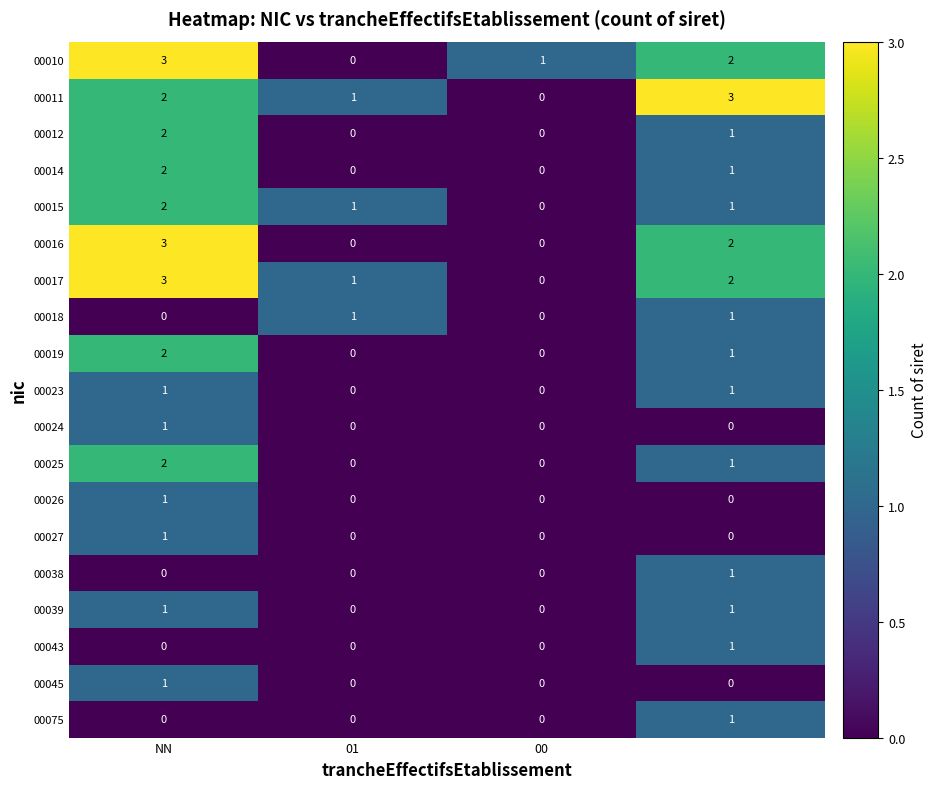

Count the 00012 values in the range 0 to 2.

4